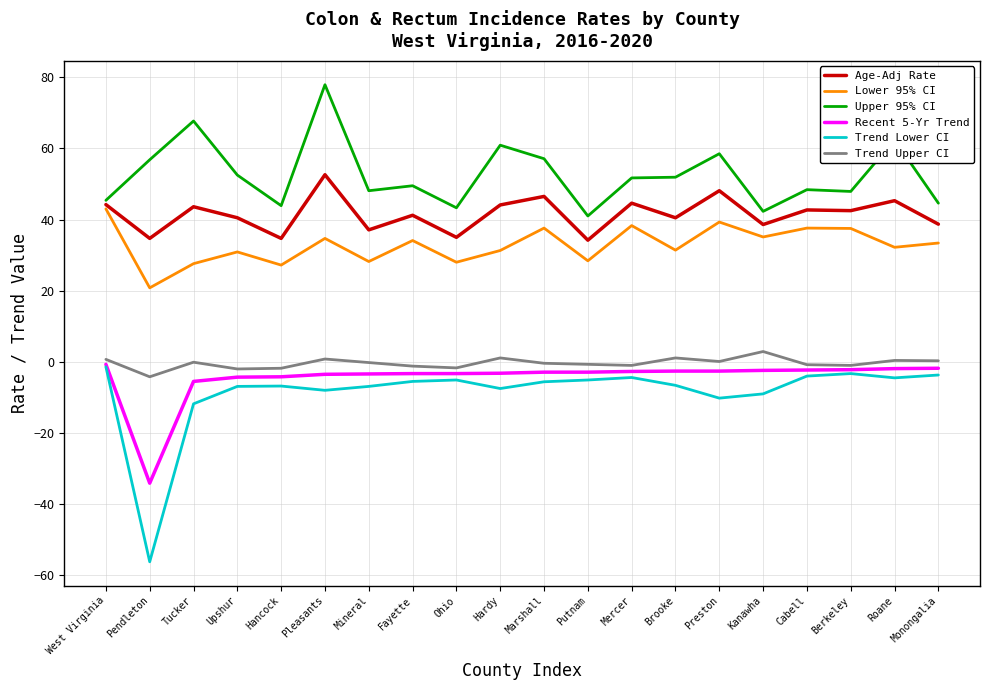

The Upper 95% CI series shows 70.2 at Berkeley. True or false?

False